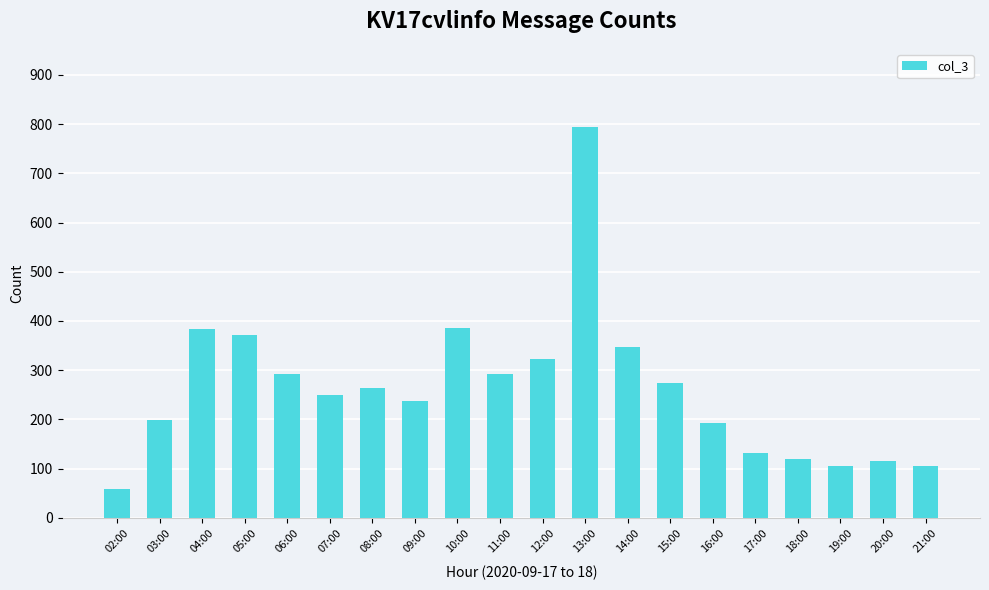

What is the change in value from 10:00 to 17:00?

-254